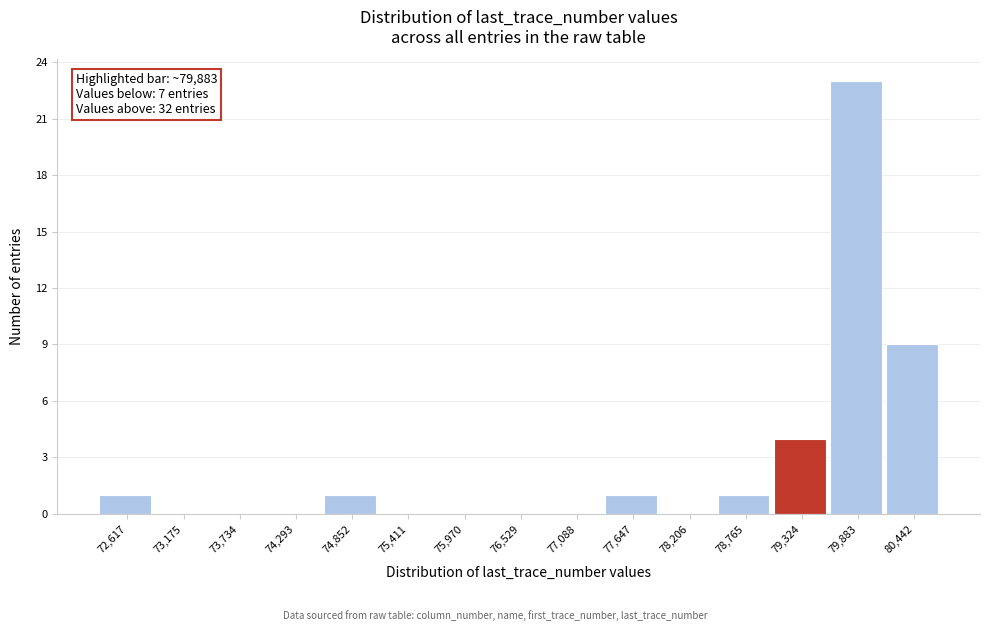

Reading left to right, list all the values displayed in this chart.

72,617=1	73,175=0	73,734=0	74,293=0	74,852=1	75,411=0	75,970=0	76,529=0	77,088=0	77,647=1	78,206=0	78,765=1	79,324=4	79,883=23	80,442=9